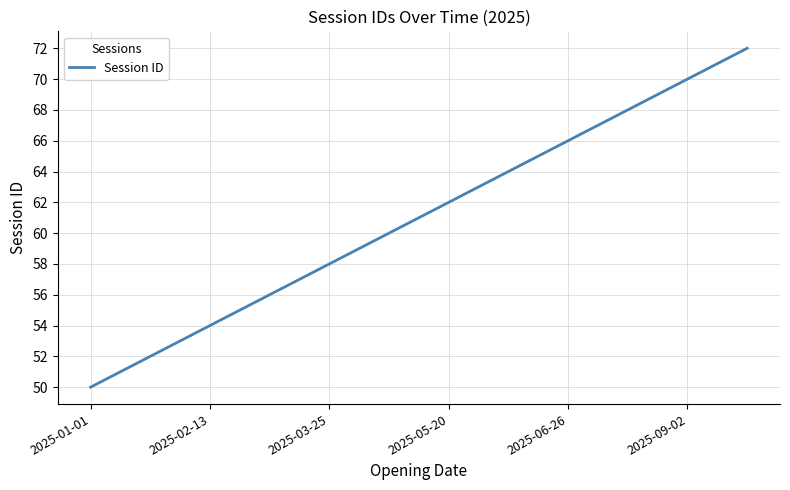

How many series are shown in this chart?

1